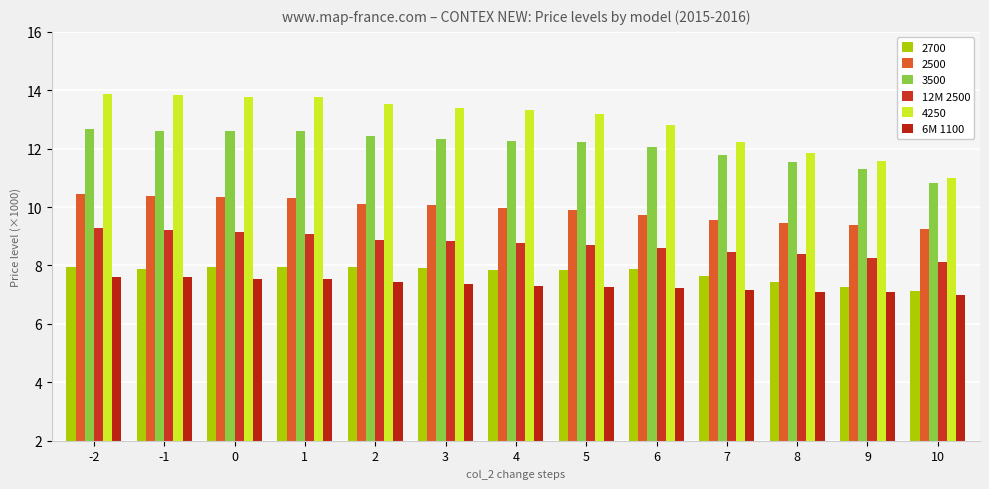

List the series in order of their peak value, lowest first.

6M 1100, 2700, 12M 2500, 2500, 3500, 4250